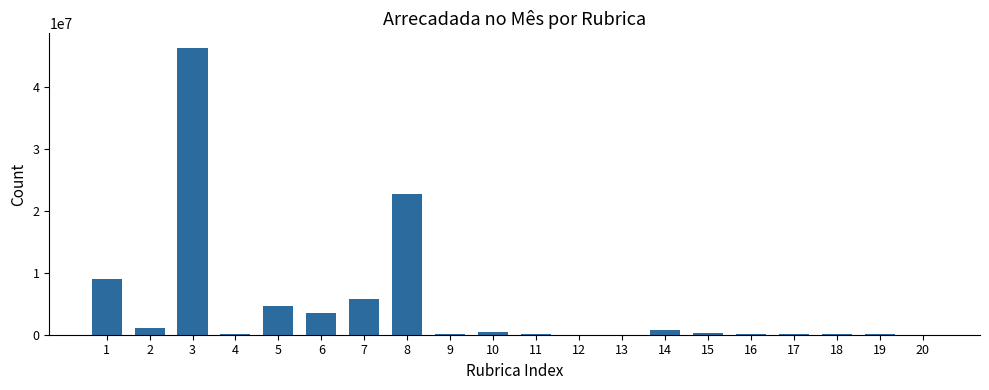

What is the sum of all values?

95468294.3